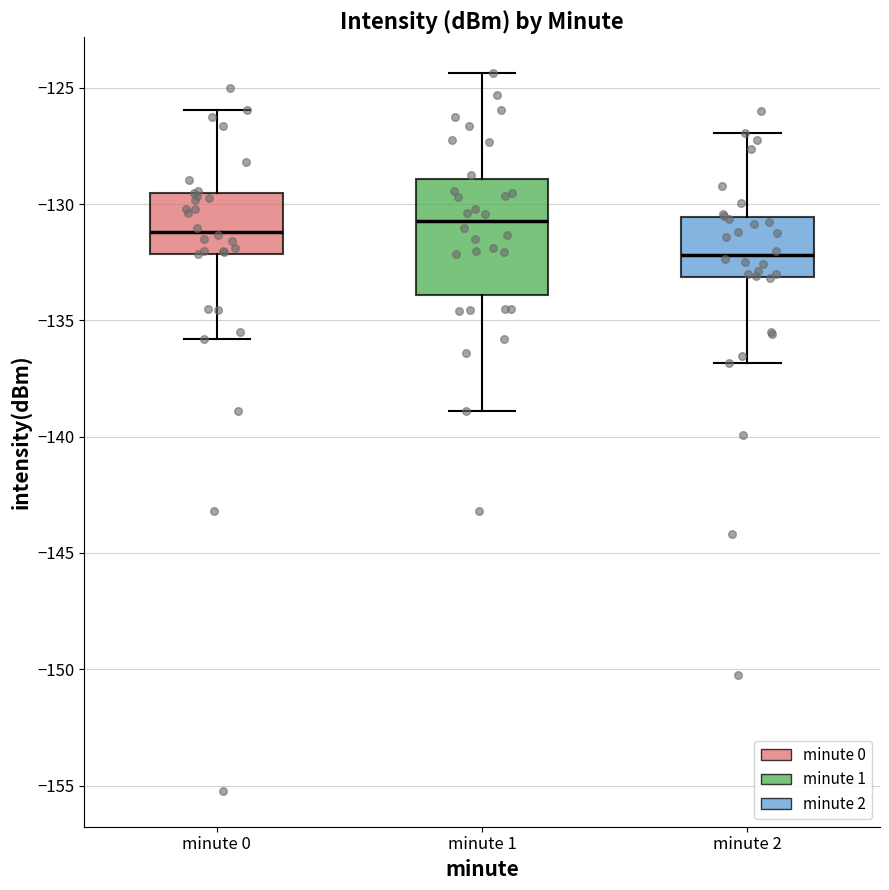

Reading left to right, read every box against the y-axis: the position of its median line, the range the box covers, and the ends of its whiskers. The values are not printed on the chart, so give them approximately, as read against the axis.

minute 0: median -131.0, box -132.0 to -129.5, whiskers -136.0 to -126.0
minute 1: median -130.5, box -134.0 to -129.0, whiskers -139.0 to -124.5
minute 2: median -132.0, box -133.0 to -130.5, whiskers -137.0 to -127.0